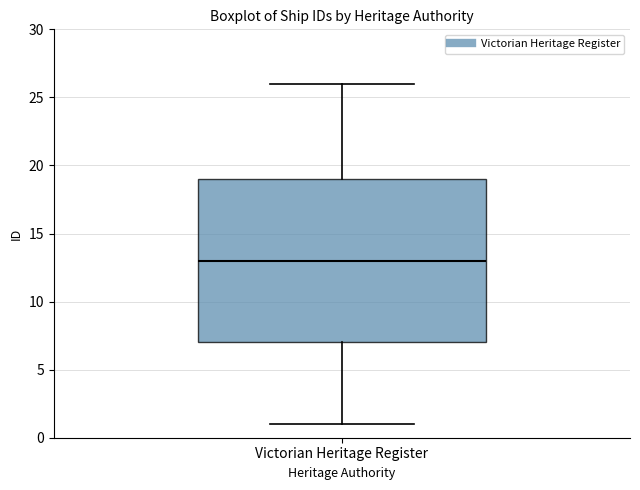

Read this box plot against the y-axis: the position of the median line, the range covered by the box, and the ends of both whiskers. The values are not printed on the chart, so give them approximately, as read against the axis.

median 13, box 7 to 19, whiskers 1 to 26